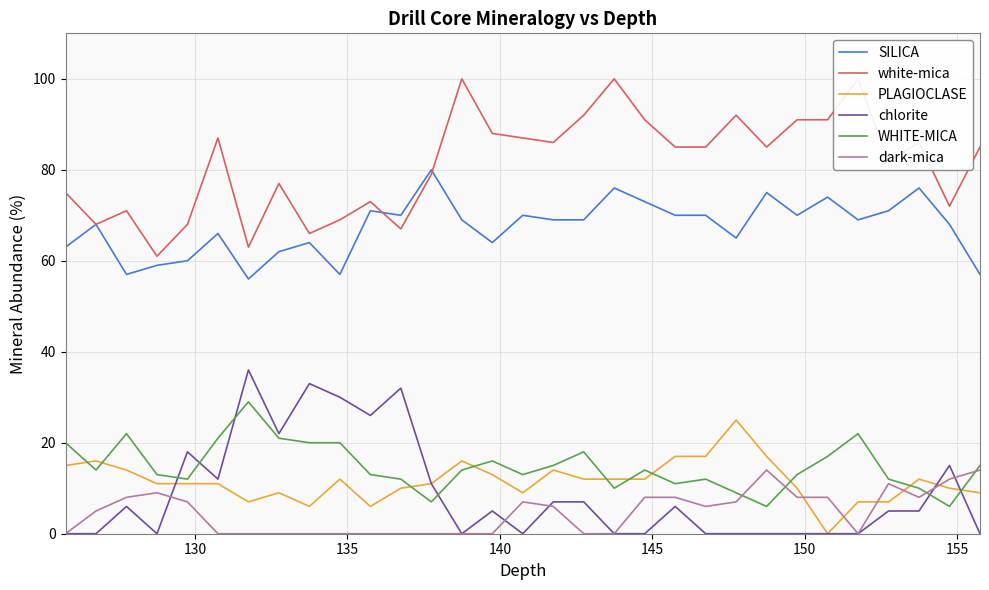

How many categories are shown in the chart?

31